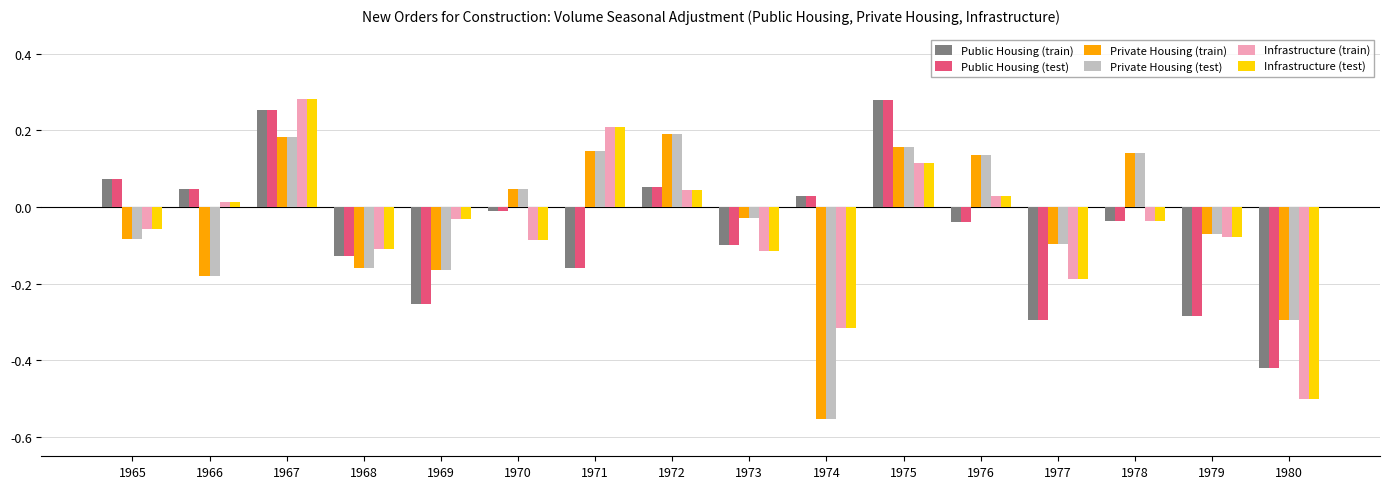

What is the total value across all series at 1974?

-1.7